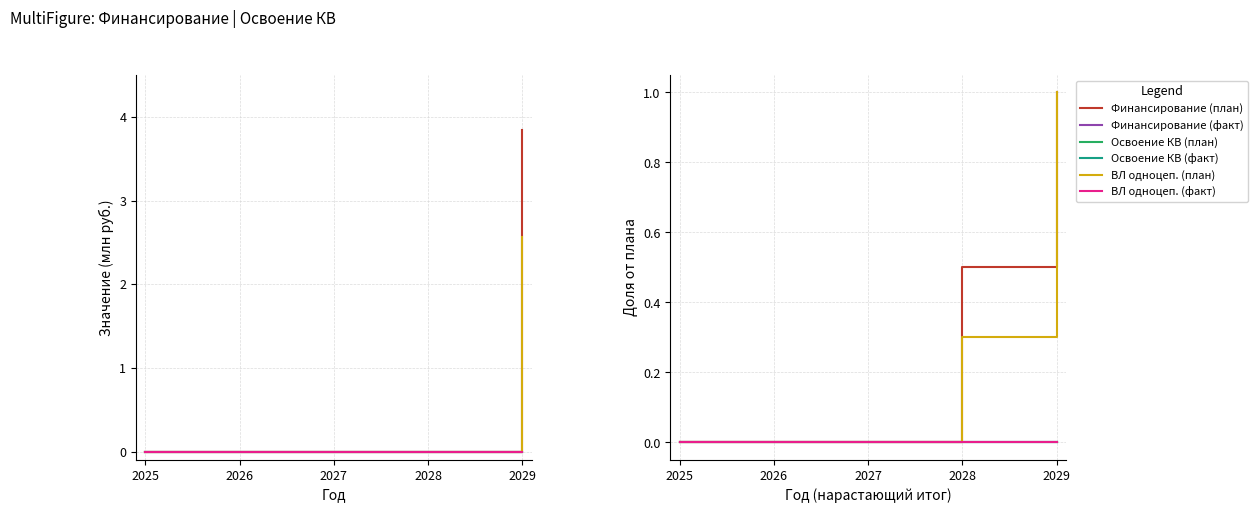

How many lines are shown in the chart?

6